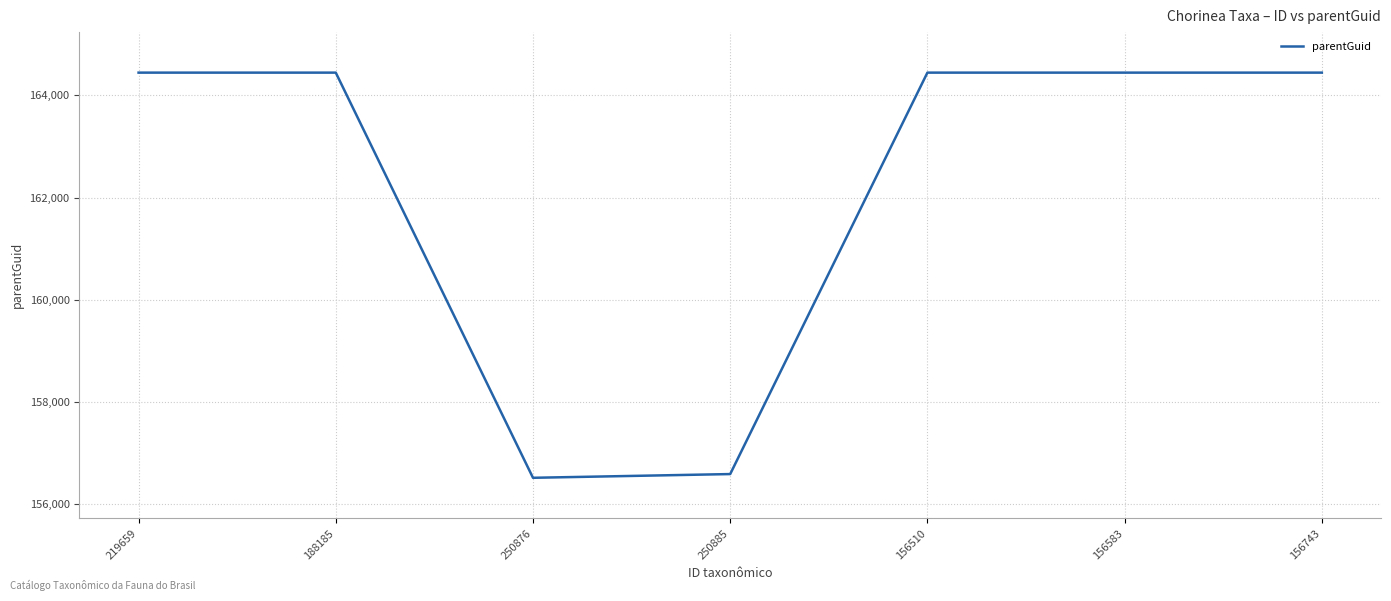

What is the sum of all values?

1135328